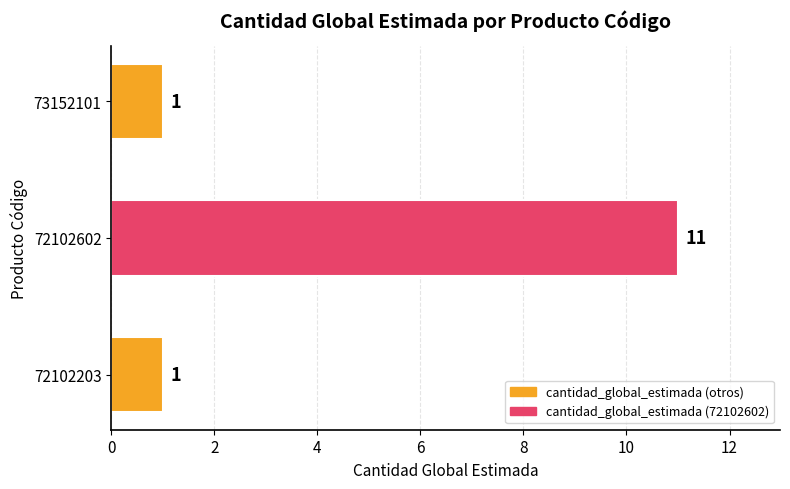

What is the smallest value displayed?

1